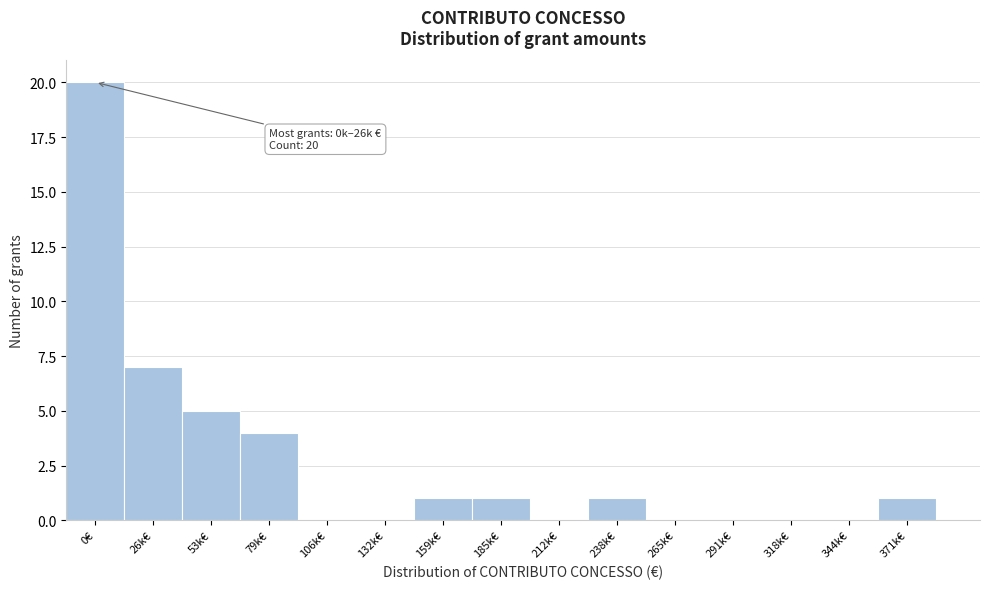

Reading left to right, what are all the values shown in this chart?

0€=20	26k€=7	53k€=5	79k€=4	106k€=0	132k€=0	159k€=1	185k€=1	212k€=0	238k€=1	265k€=0	291k€=0	318k€=0	344k€=0	371k€=1